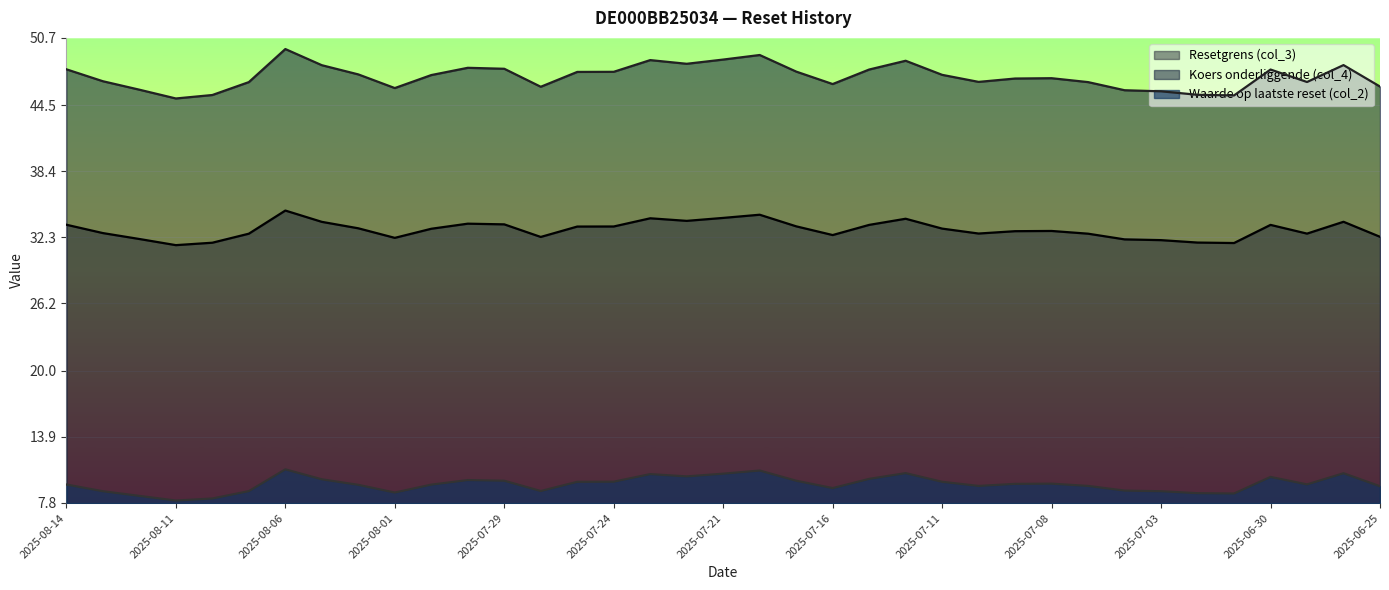

How many values in the Resetgrens (col_3) series exceed 33?

19